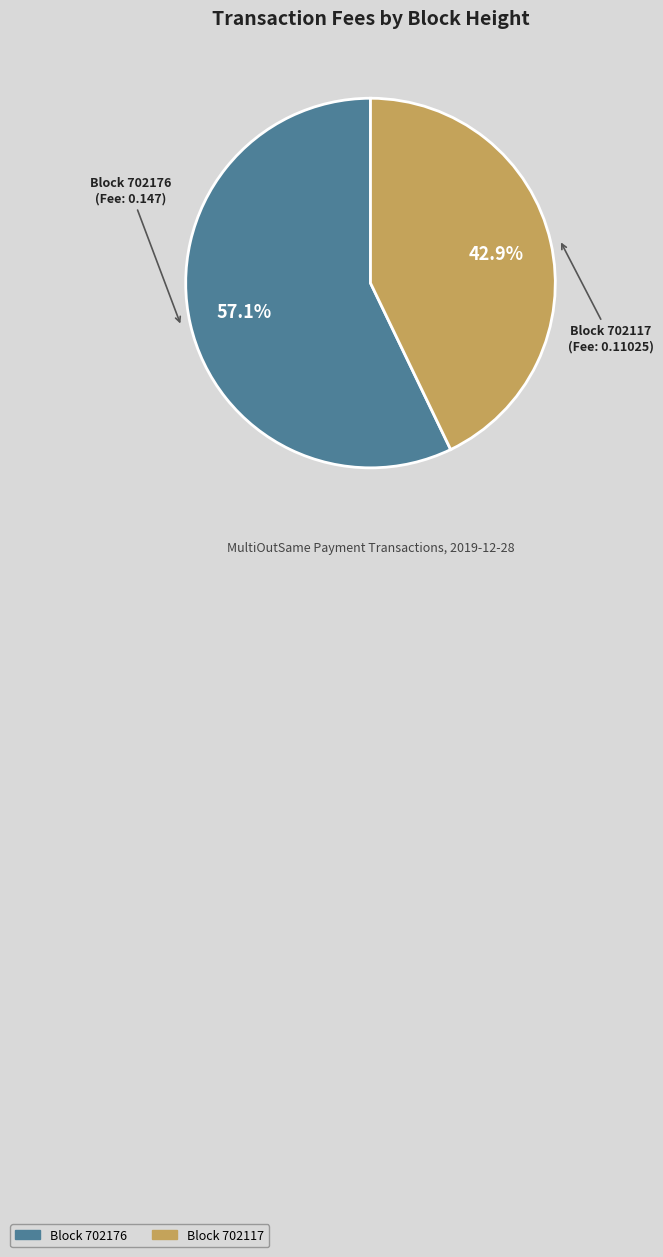

Does Block 702176 account for over 50% of the chart?

Yes